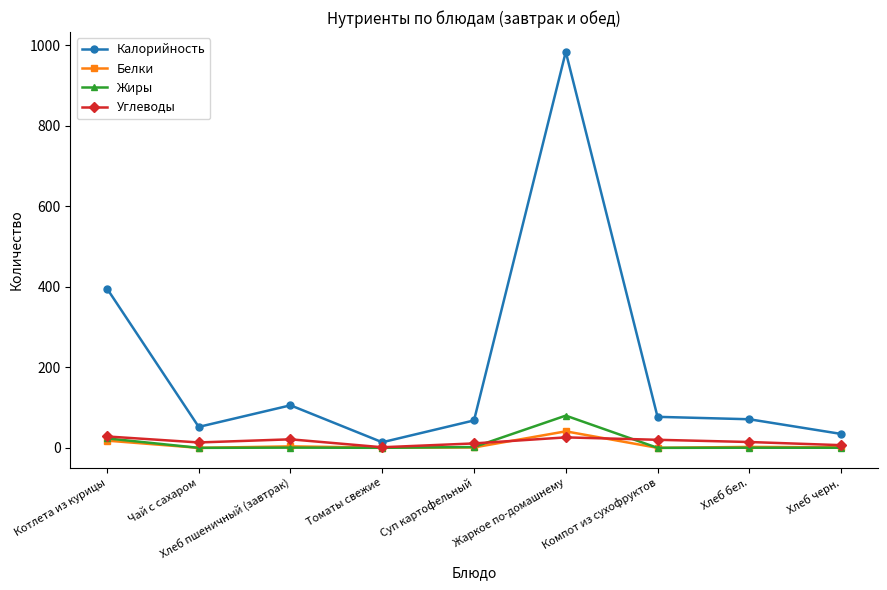

Which series has the largest total across all categories?

Калорийность